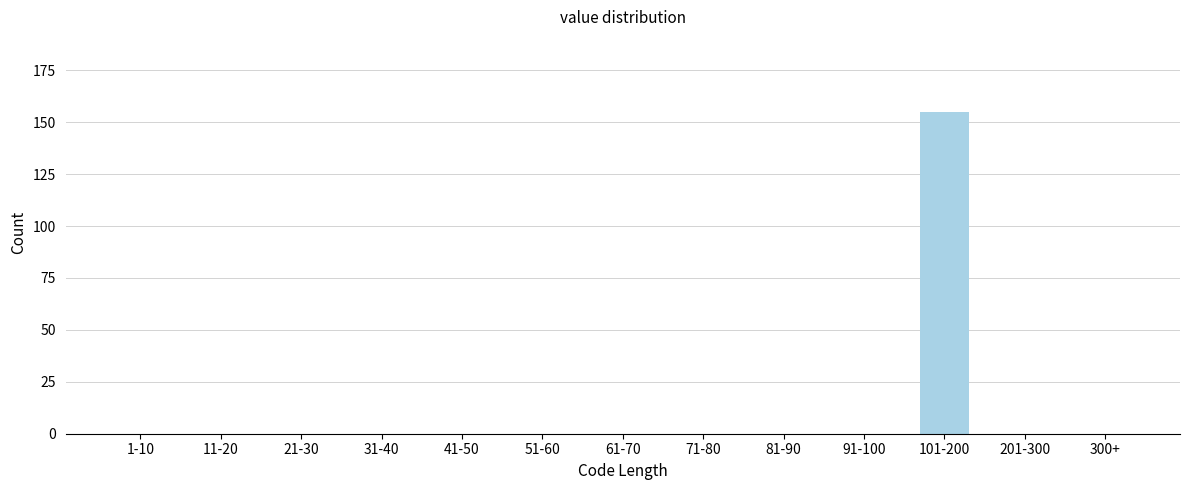

Reading left to right, extract all data points from this chart.

1-10=0	11-20=0	21-30=0	31-40=0	41-50=0	51-60=0	61-70=0	71-80=0	81-90=0	91-100=0	101-200=155	201-300=0	300+=0